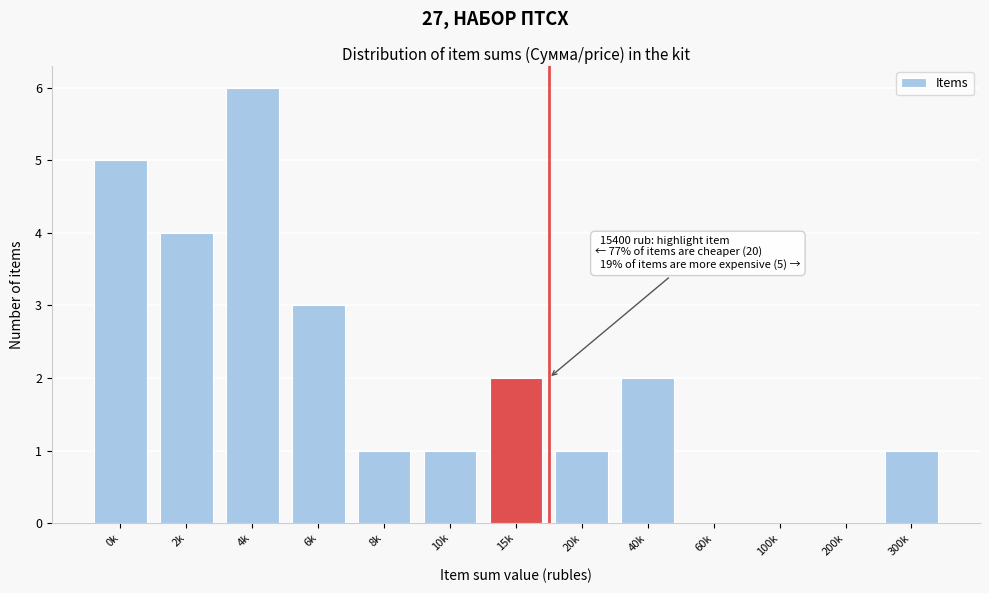

Reading left to right, extract all data points from this chart.

0k=5	2k=4	4k=6	6k=3	8k=1	10k=1	15k=2	20k=1	40k=2	60k=0	100k=0	200k=0	300k=1